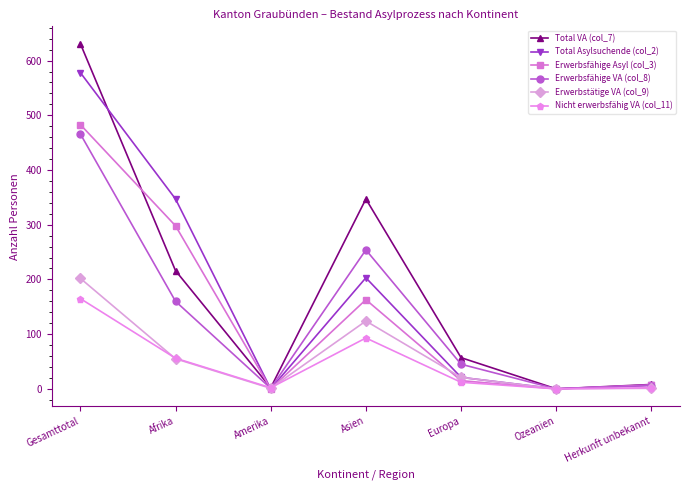

Where do Total Asylsuchende (col_2) and Erwerbstätige VA (col_9) first cross each other?

Afrika and Amerika